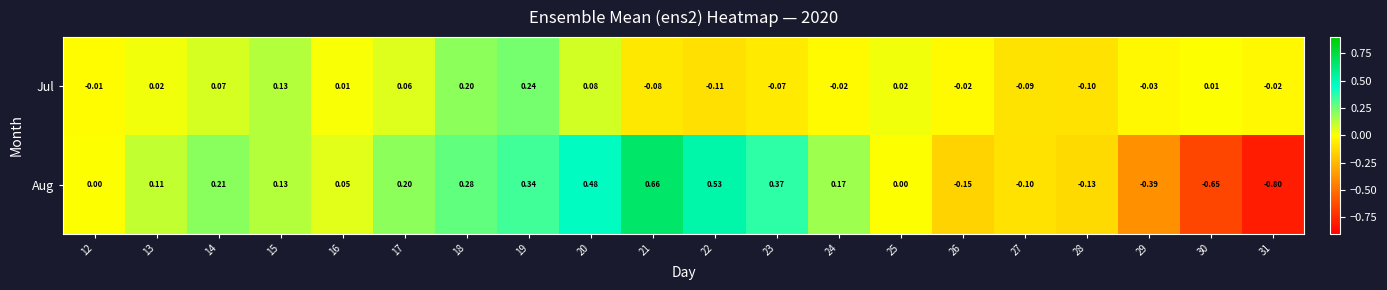

Which series has the largest total across all categories?

Aug